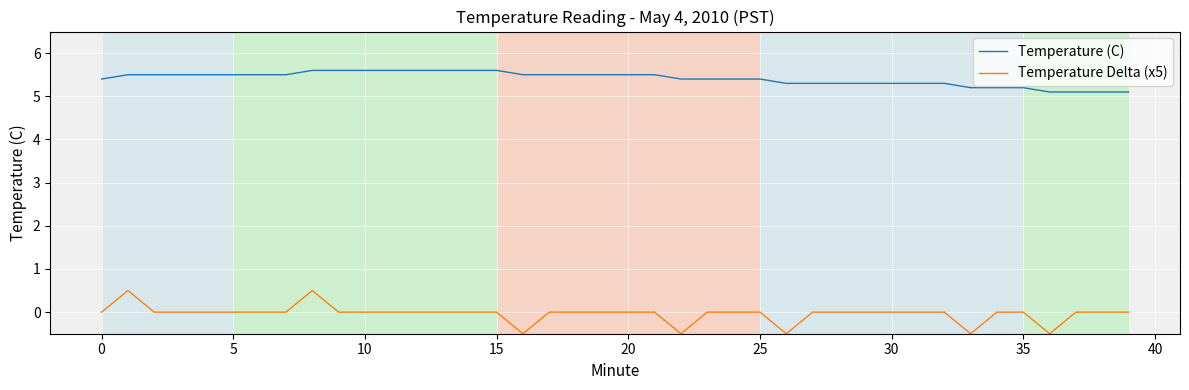

Which series has the largest total across all categories?

Temperature (C)